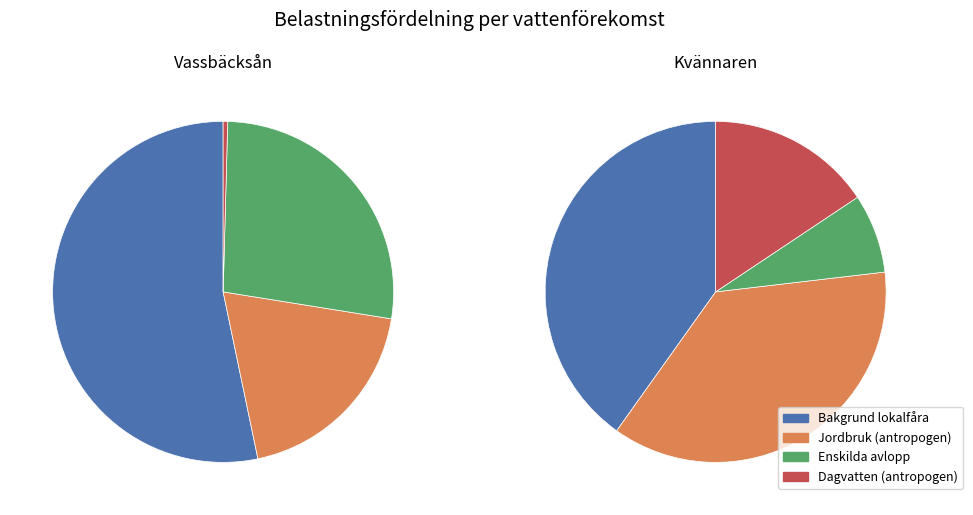

Is it true that Vassbäcksån is 49% of the pie?

True